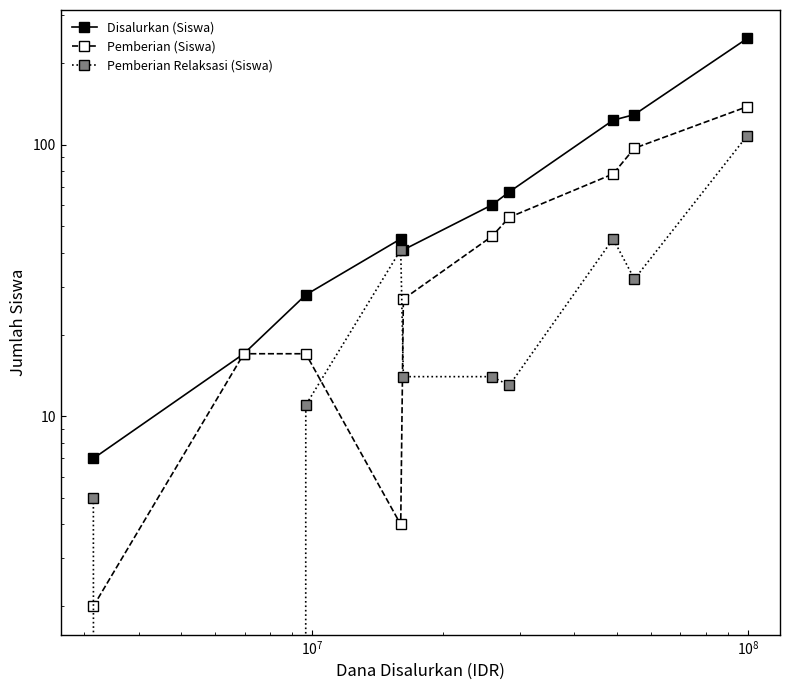

Which series has the largest total across all categories?

Disalurkan (Siswa)